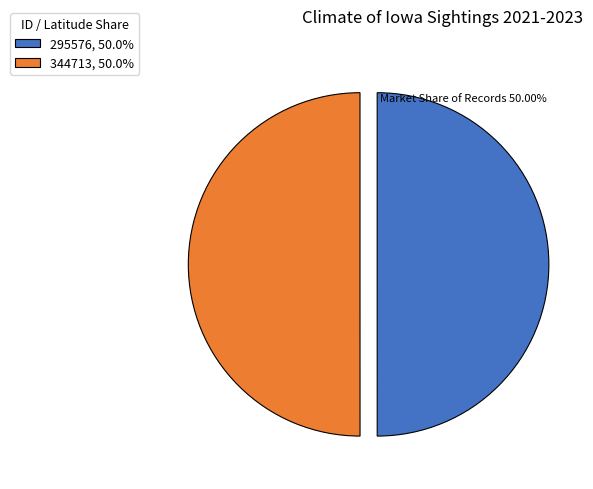

What is the ratio of the value at 295576, 50.0% to the value at 344713, 50.0%?

1.0